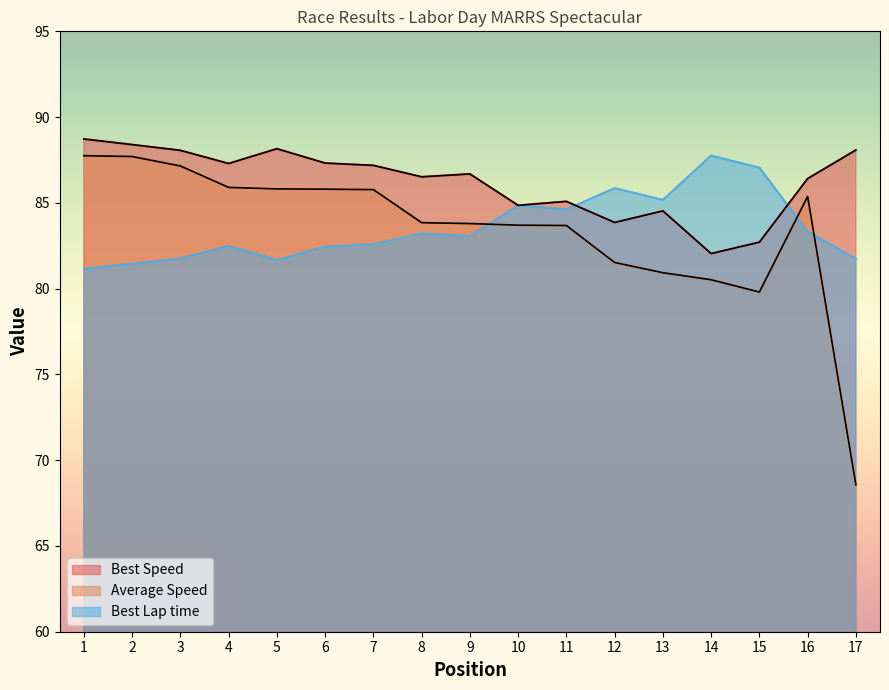

Is the value of Best Lap time at 14 greater than the value of Average Speed at 5?

Yes